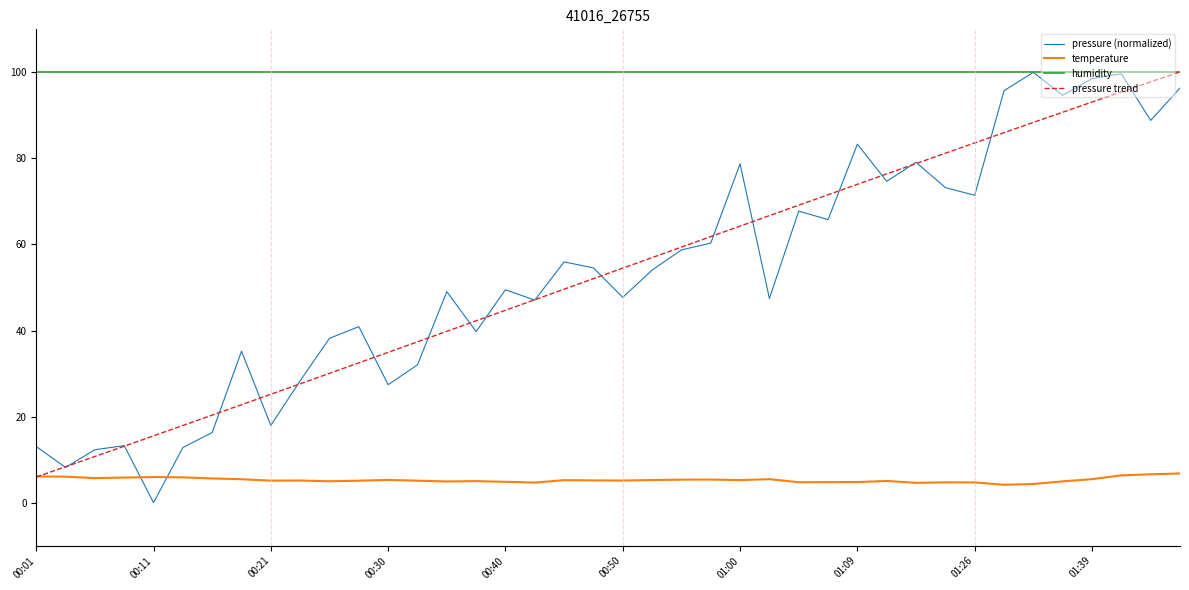

True or false: temperature and humidity intersect in this chart.

False